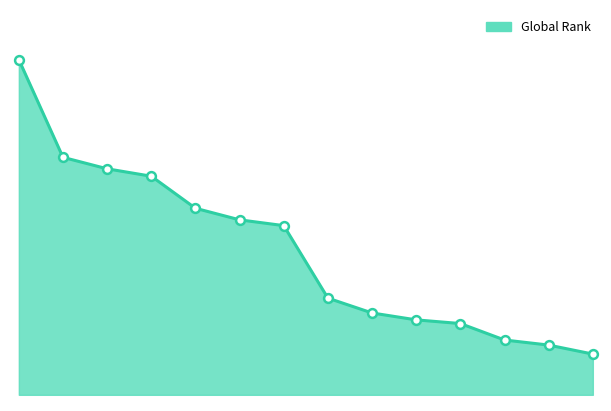

Is this an area chart (filled region under the line)?

Yes